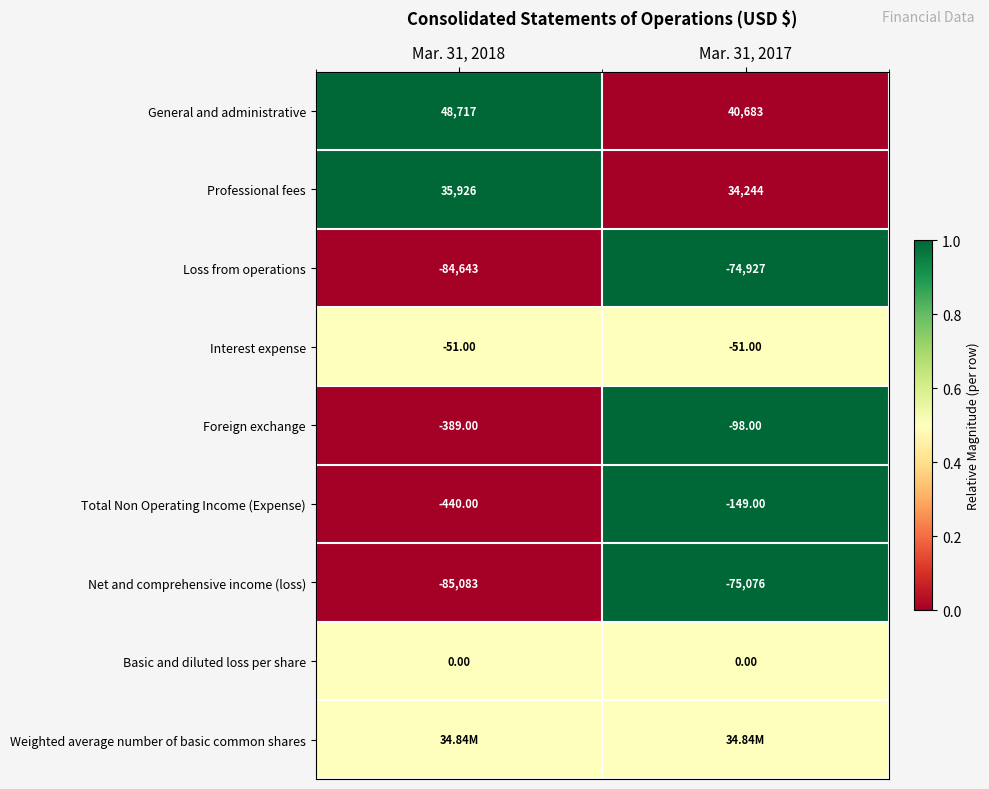

What is the sum of all Loss from operations values?

-159570.0